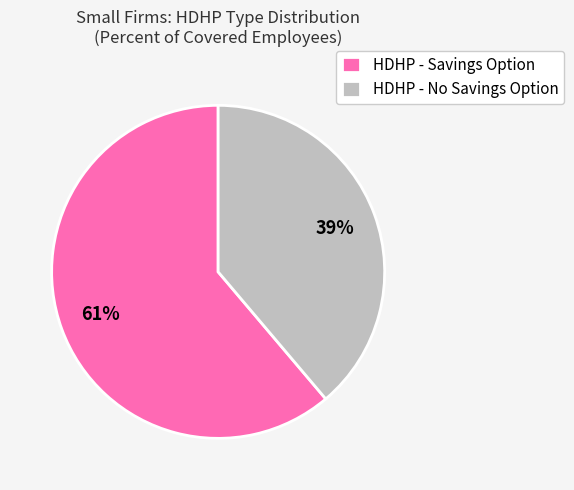

Is the sum of HDHP - No Savings Option and HDHP - Savings Option greater than half?

Yes